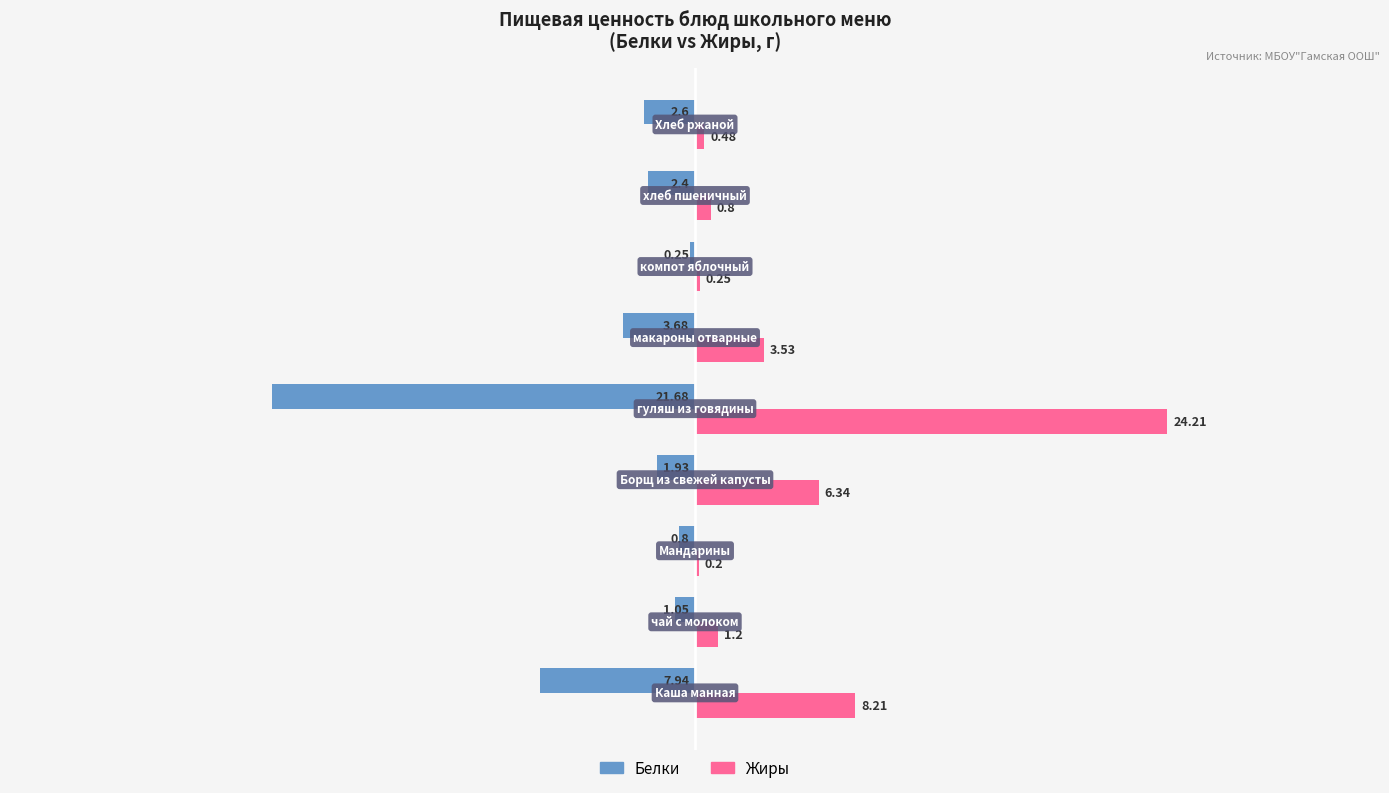

What are all the series names shown in the legend?

Белки, Жиры